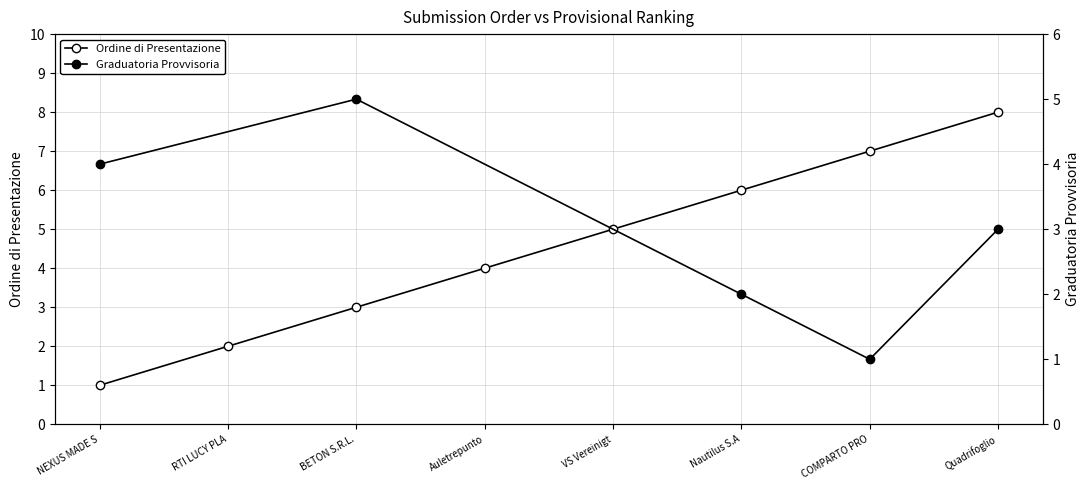

Rank the categories by value from lowest to highest.

NEXUS MADE S, RTI LUCY PLA, BETON S.R.L., Auletrepunto, VS Vereinigt, Nautilus S.A, COMPARTO PRO, Quadrifoglio